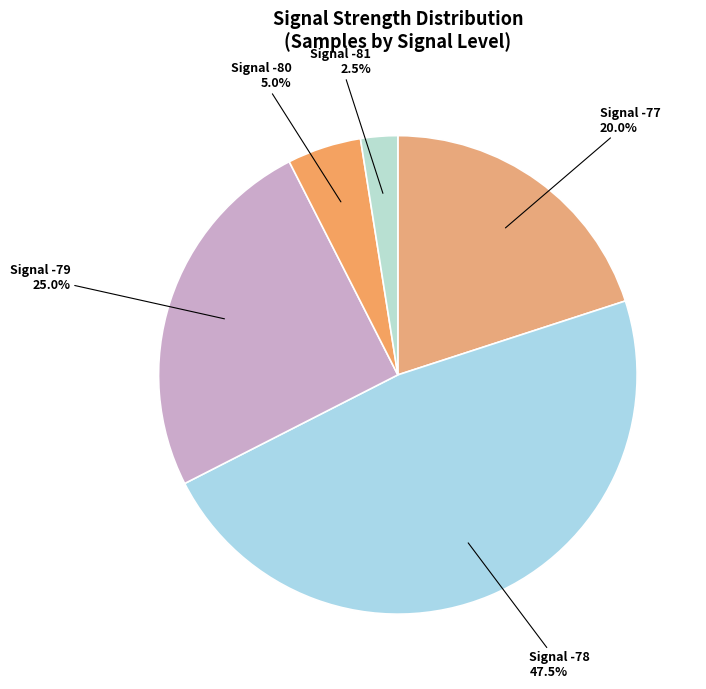

Is there any slice that represents more than half of the pie?

No